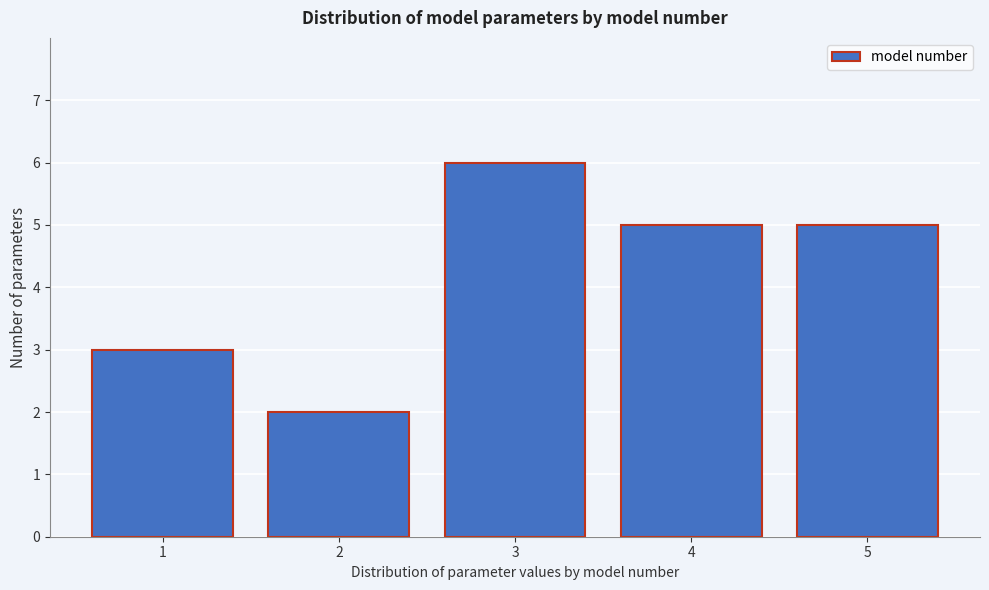

Which range on the x-axis has the tallest bar?

2.5 to 3.5